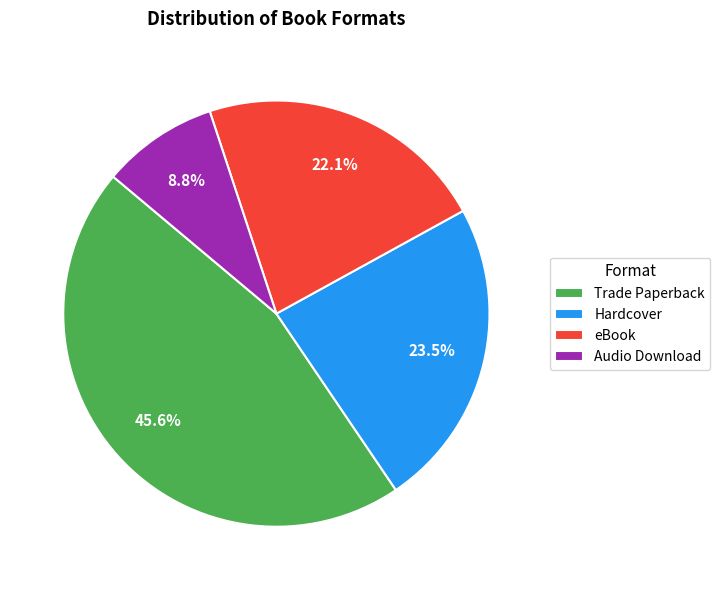

Approximately how many times larger is the value at Trade Paperback compared to Audio Download?

5.2